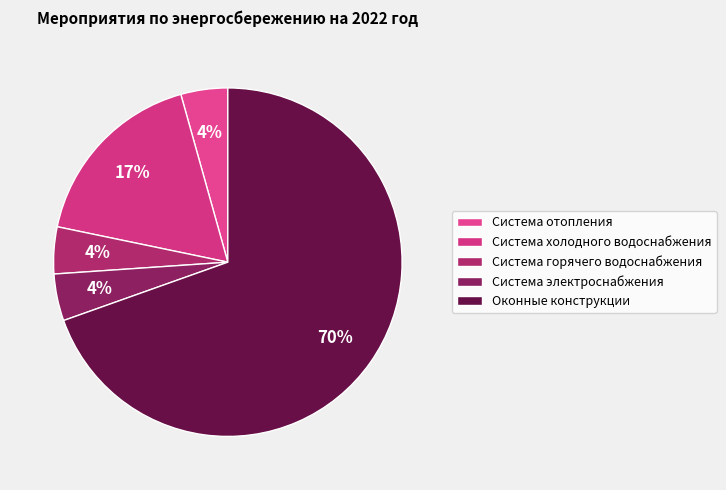

To the nearest percent, what portion does Система горячего водоснабжения represent?

4%